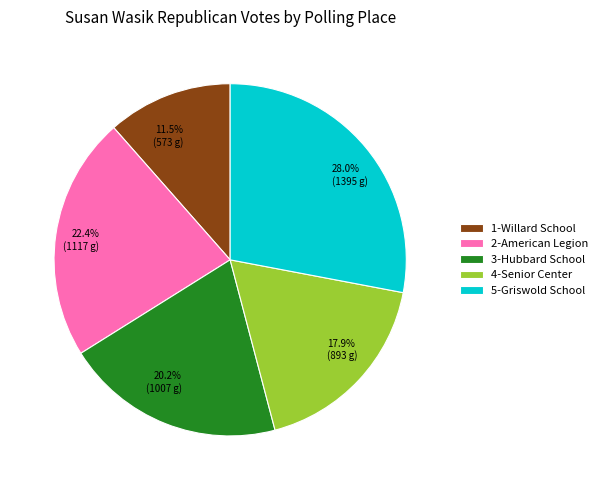

How many segments does this pie chart have?

5